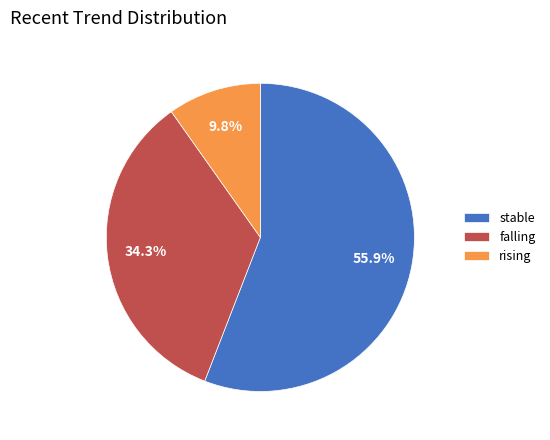

Do falling and stable together represent more than half of the pie?

Yes